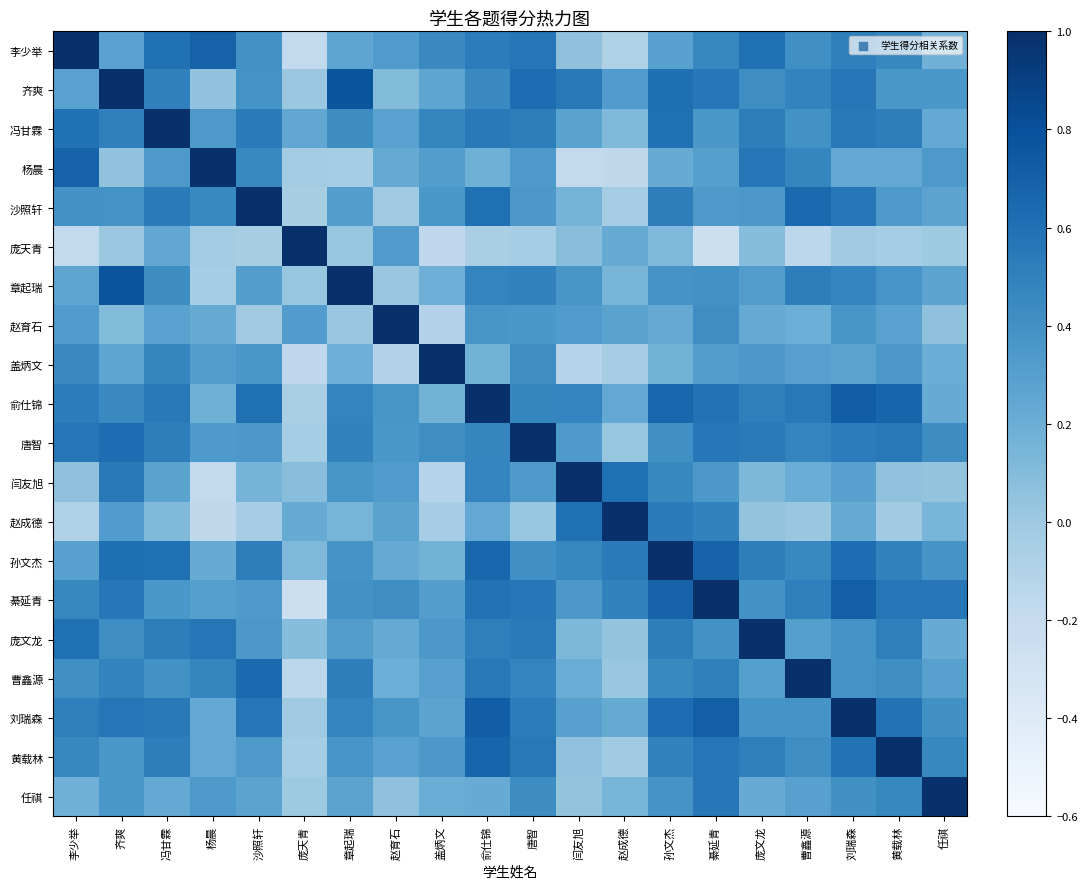

List the series in order of their peak value, lowest first.

綦延青, 齐爽, 杨晨, 沙照轩, 章起瑞, 赵育石, 任祺, 李少举, 冯甘霖, 庞天青, 盖炳文, 俞仕锦, 唐智, 闫友旭, 赵成德, 孙文杰, 庞文龙, 曹鑫源, 刘瑞森, 黄载林